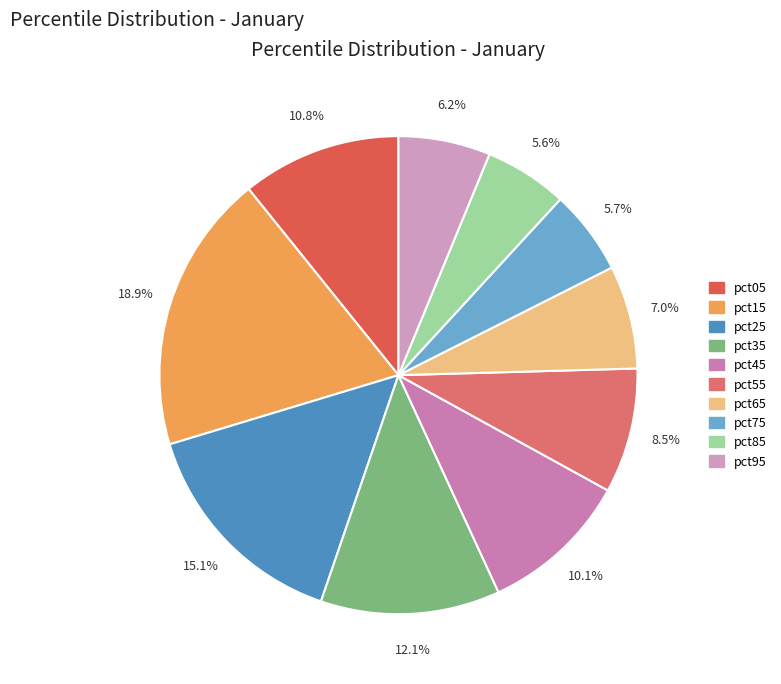

Count the number of slices in the pie.

10